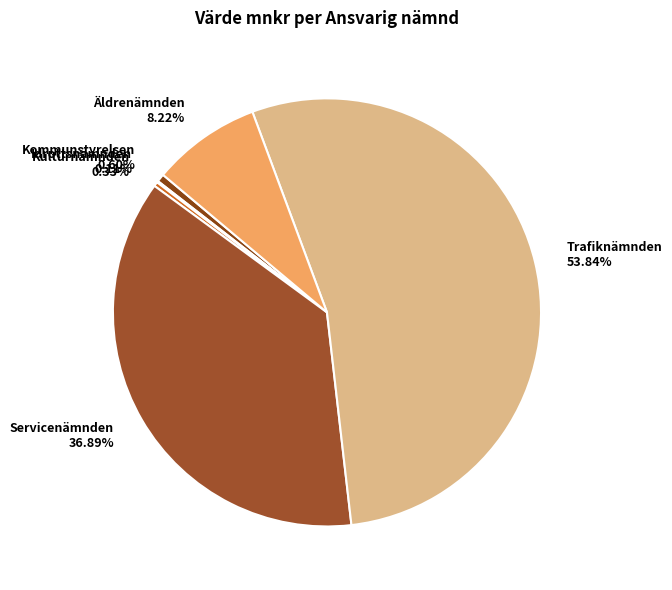

What is the ratio of the value at Trafiknämnden to the value at Äldrenämnden?

6.5